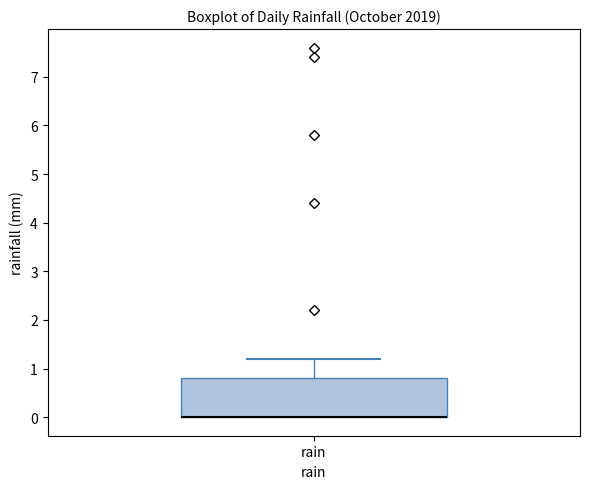

Where is the upper edge of the box for rain on the y-axis? The values are not printed on the chart, so give them approximately, as read against the axis.

0.8